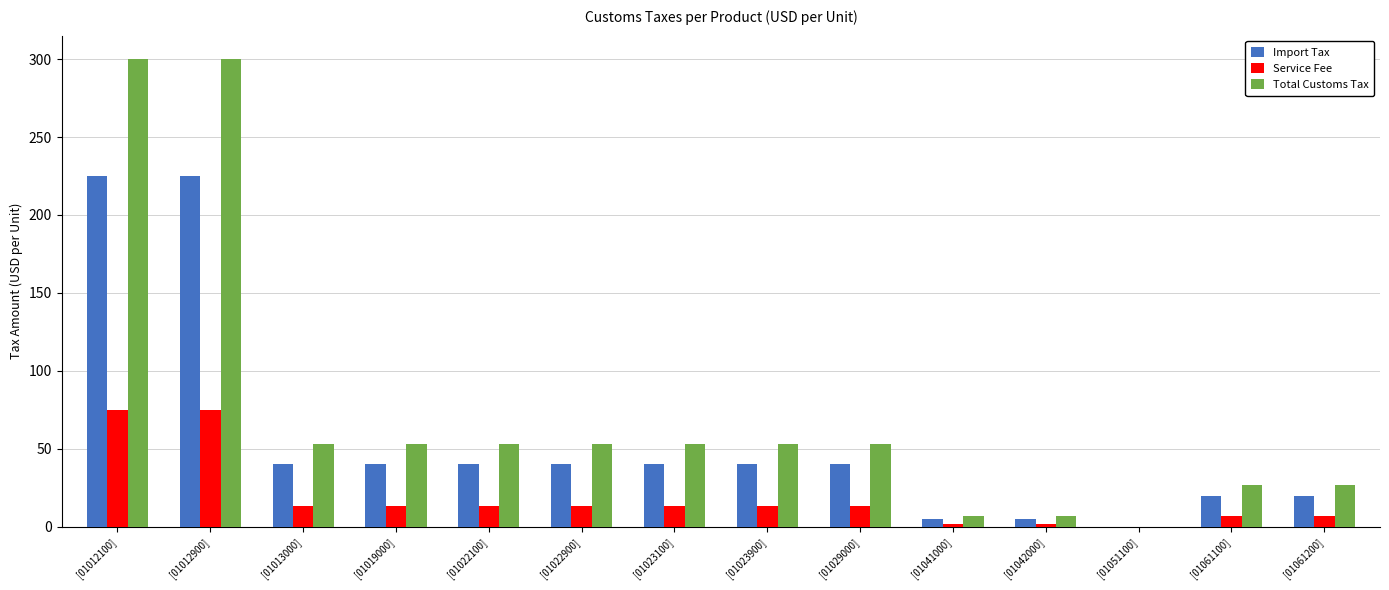

Which series changed the most between [01013000] and [01042000]?

Total Customs Tax